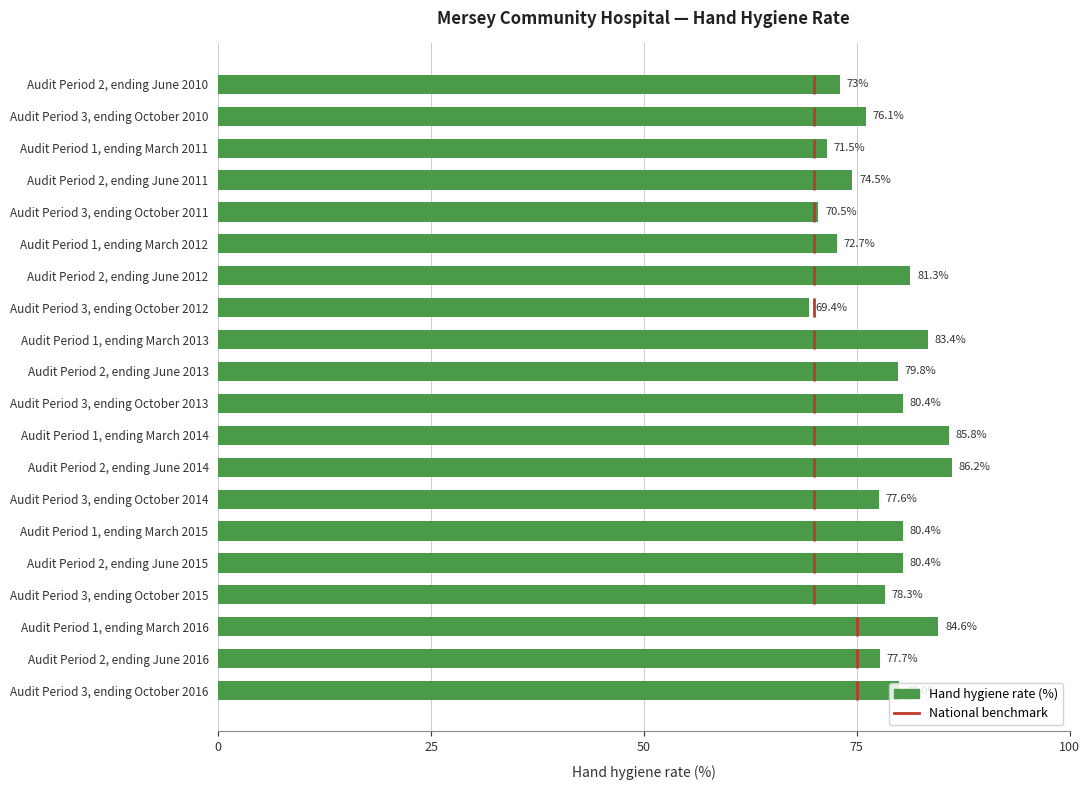

What is the average value?

78.2